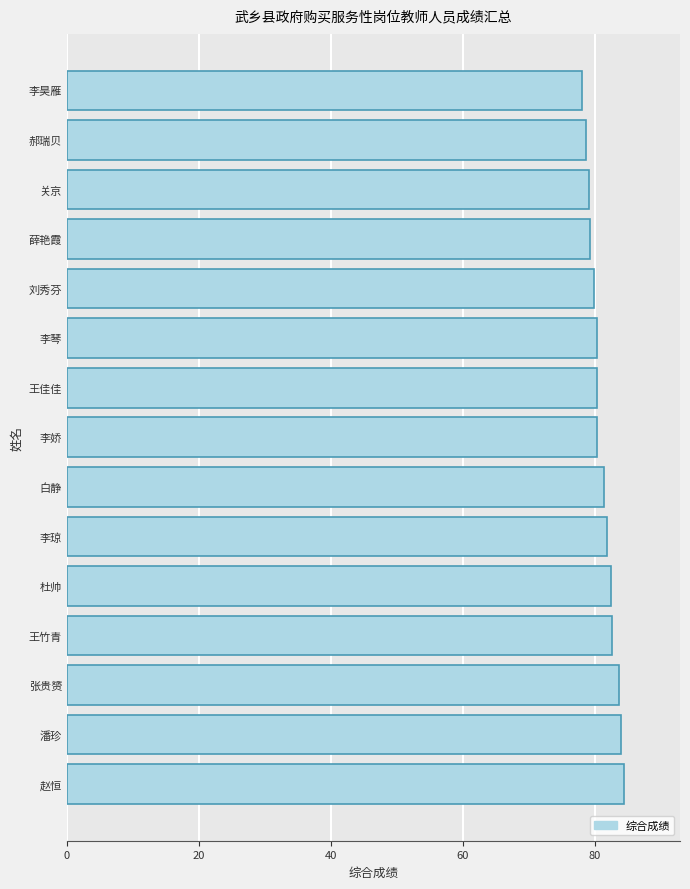

What is the average value?

81.1